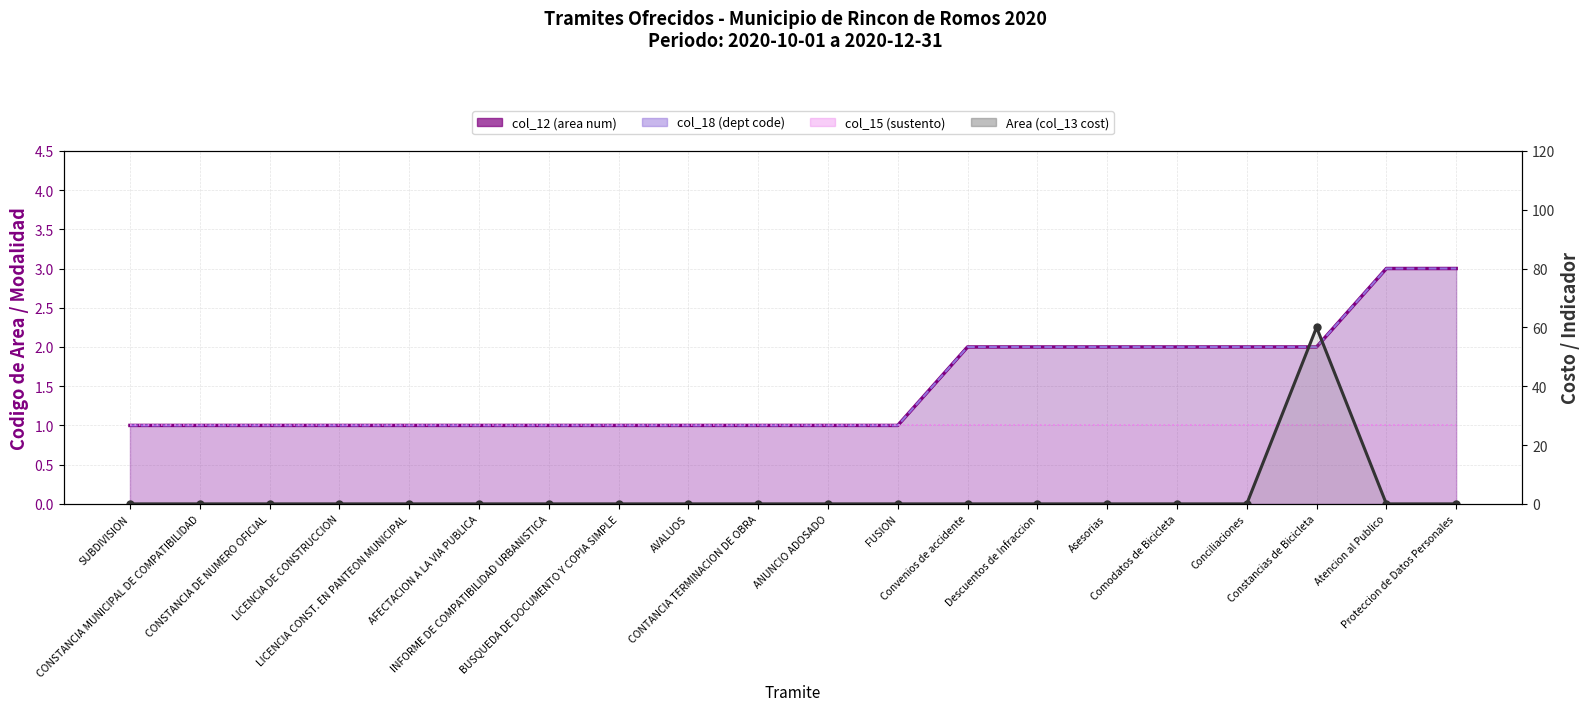

What is the average value of the col_12 (area num) series?

2